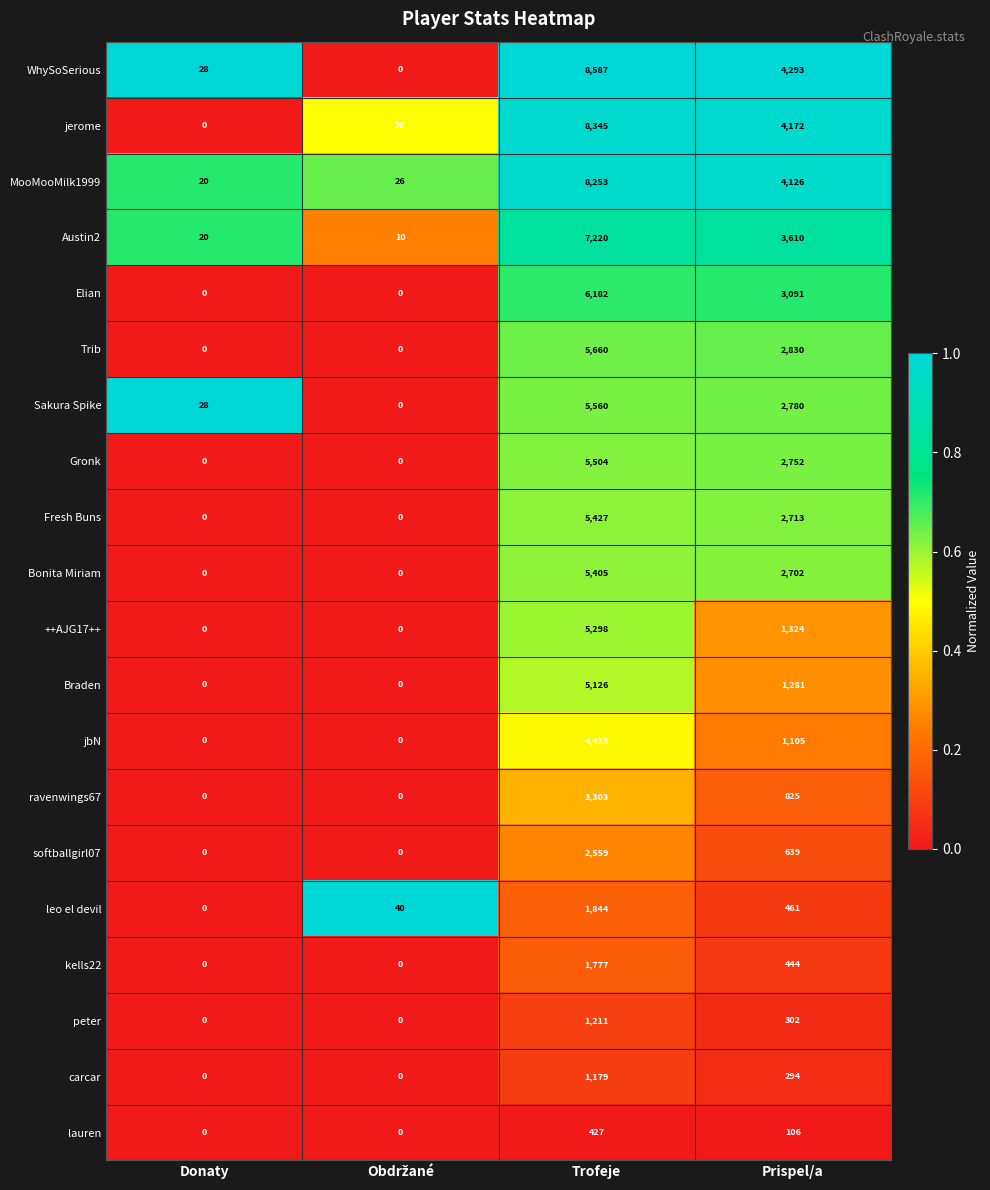

What is the spread (max minus min) of values at Prispel/a?

4187